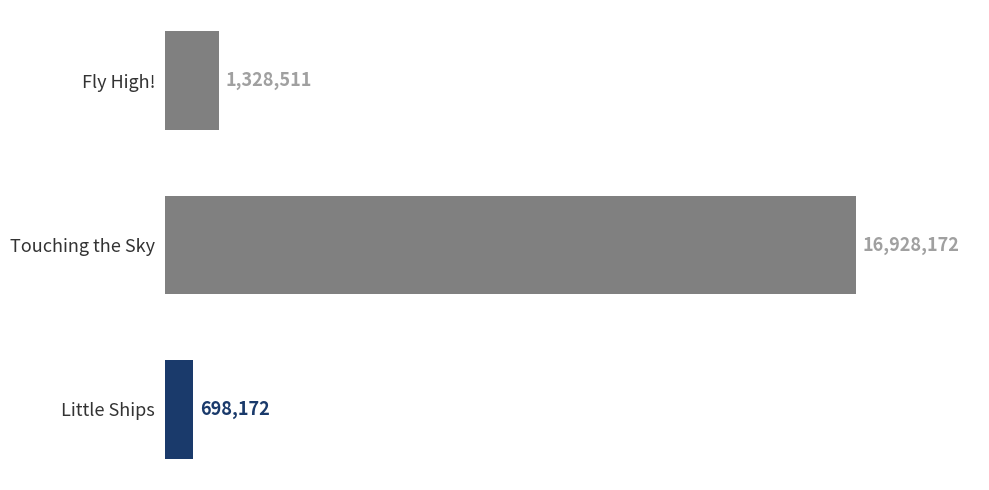

Does the chart contain any negative values?

No